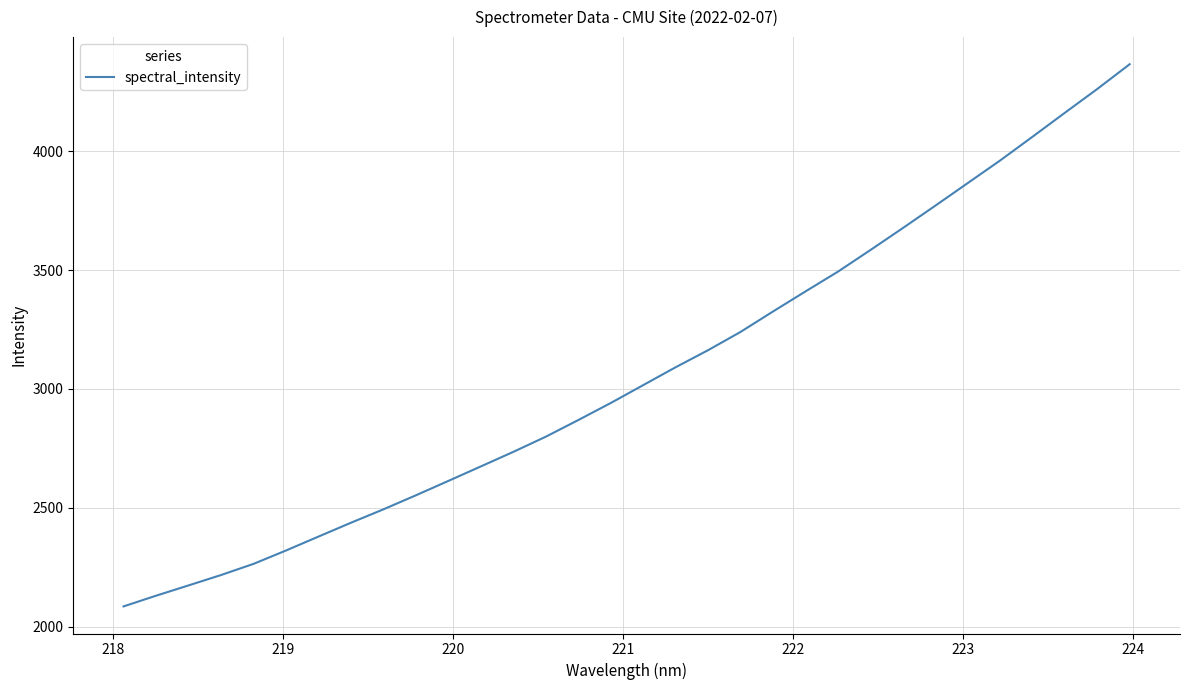

What is the smallest value displayed?

2084.8